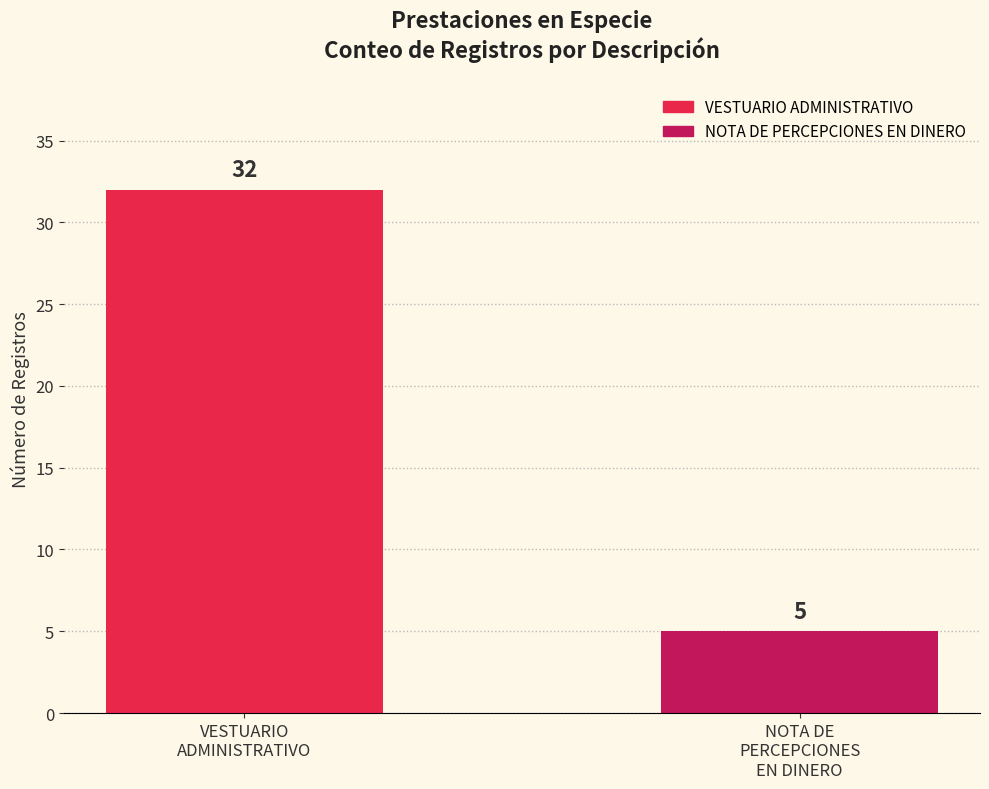

What is the smallest value displayed?

5